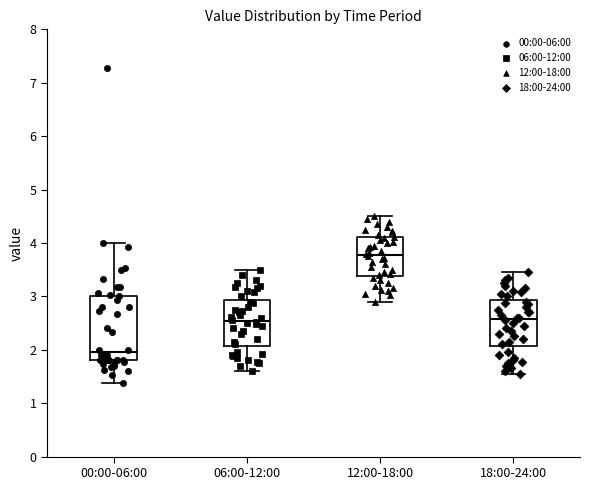

Reading left to right, read every box against the y-axis: the position of its median line, the range the box covers, and the ends of its whiskers. The values are not printed on the chart, so give them approximately, as read against the axis.

00:00-06:00: median 2.0, box 1.8 to 3.0, whiskers 1.4 to 4.0
06:00-12:00: median 2.5, box 2.1 to 2.9, whiskers 1.6 to 3.5
12:00-18:00: median 3.8, box 3.4 to 4.1, whiskers 2.9 to 4.5
18:00-24:00: median 2.6, box 2.1 to 2.9, whiskers 1.6 to 3.5